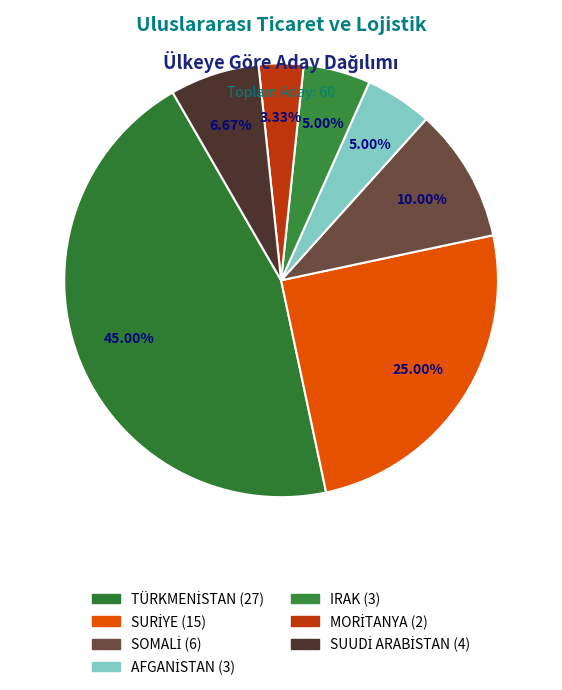

Combined, what portion of the pie is MORİTANYA and AFGANİSTAN?

8.3%